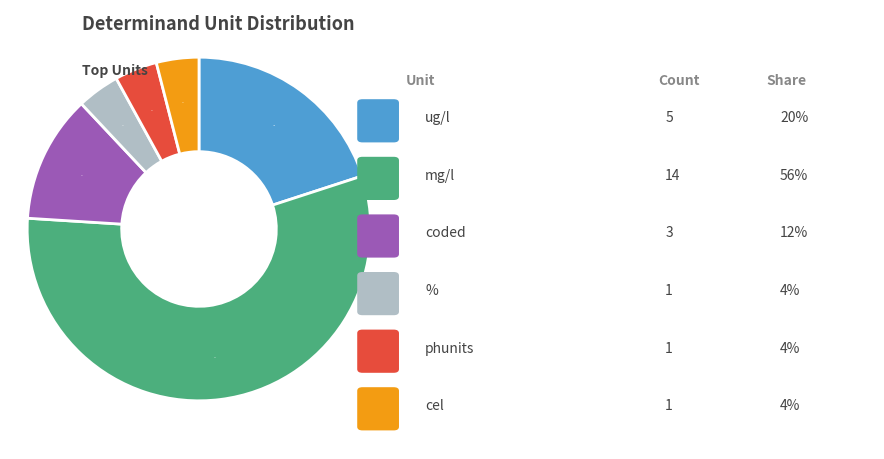

Does any single category account for the majority?

Yes